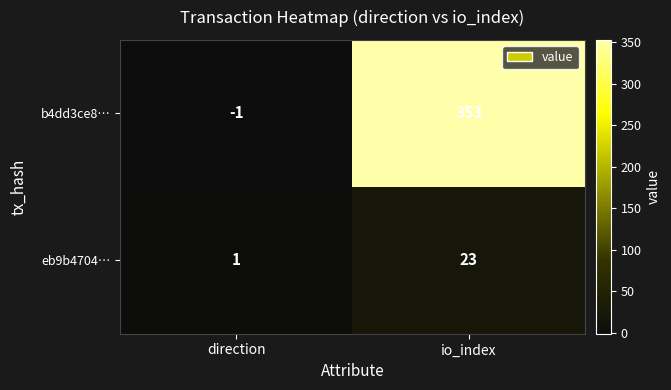

Rank the series at direction from lowest to highest value.

b4dd3ce8…, eb9b4704…